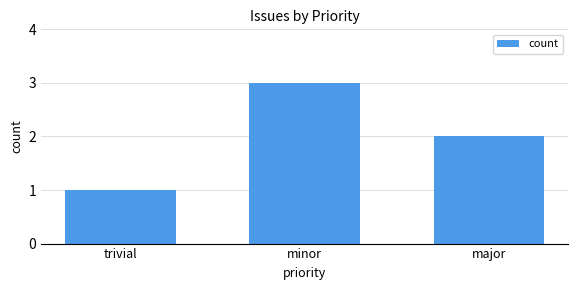

Reading right to left, what are all the values shown in this chart?

major=2	minor=3	trivial=1